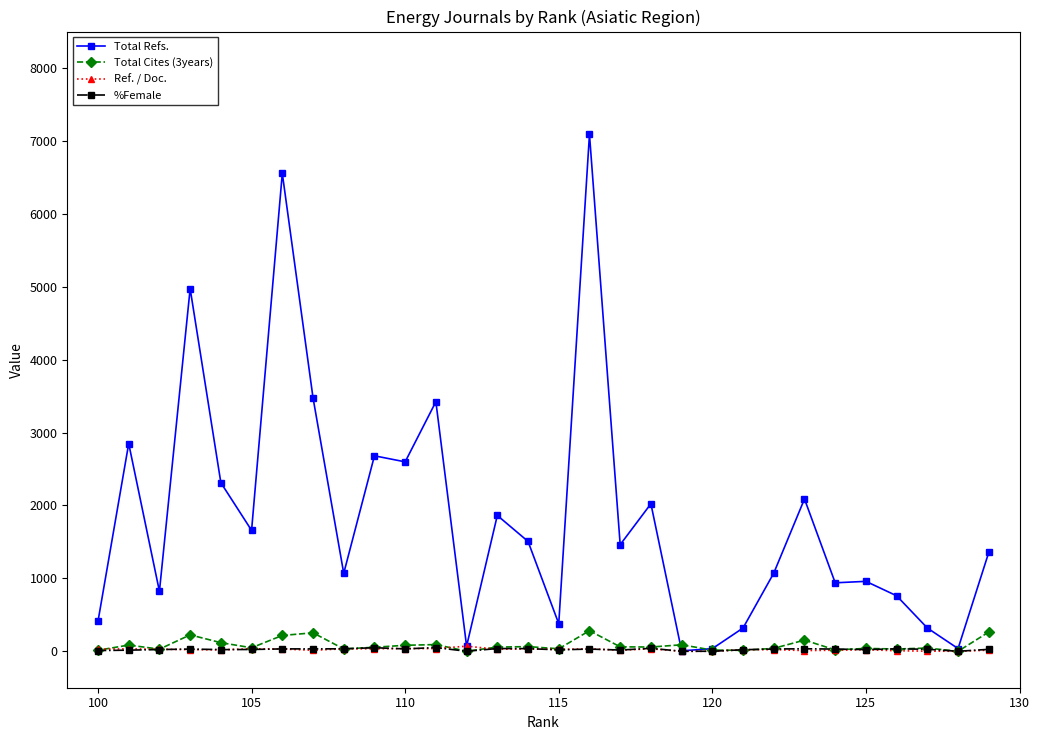

How many series are shown in this chart?

4